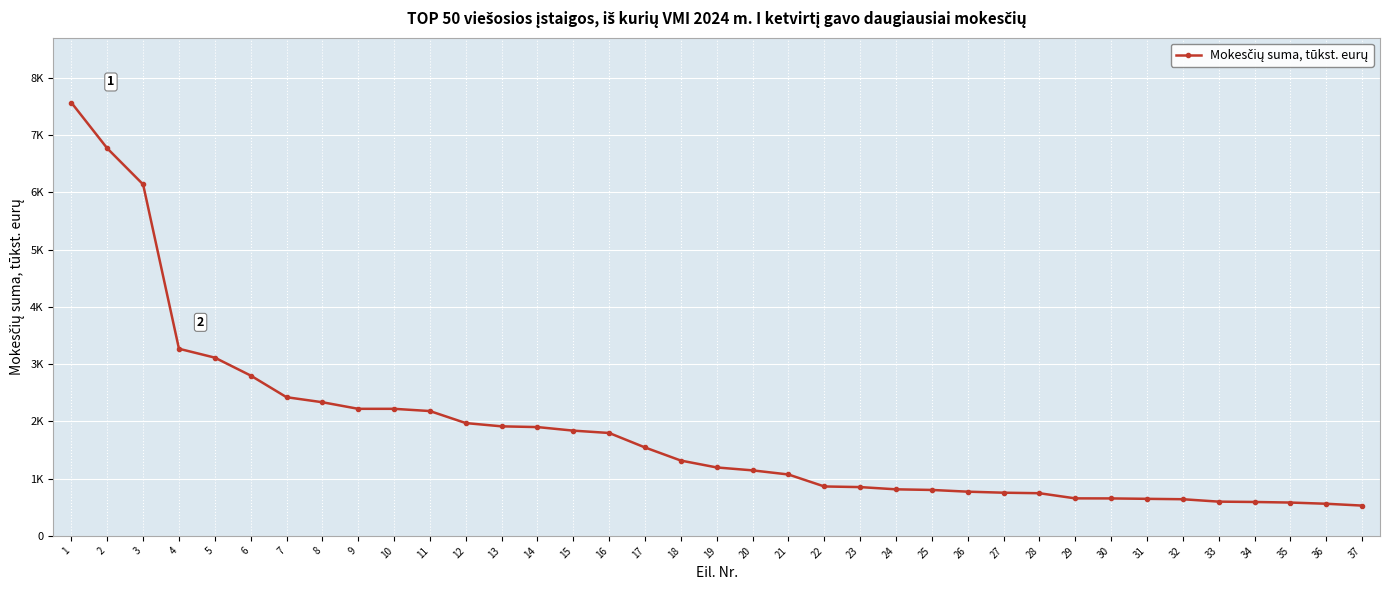

Is this an area chart (filled region under the line)?

No